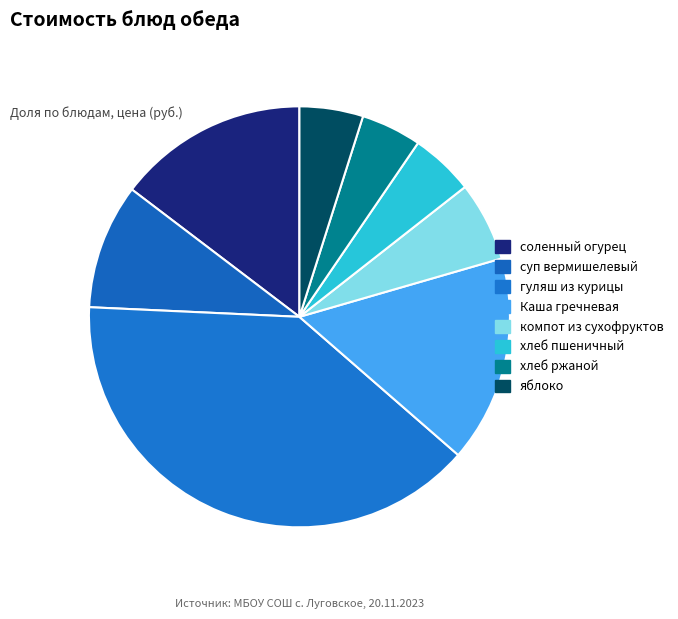

How many slices are in this pie chart?

8